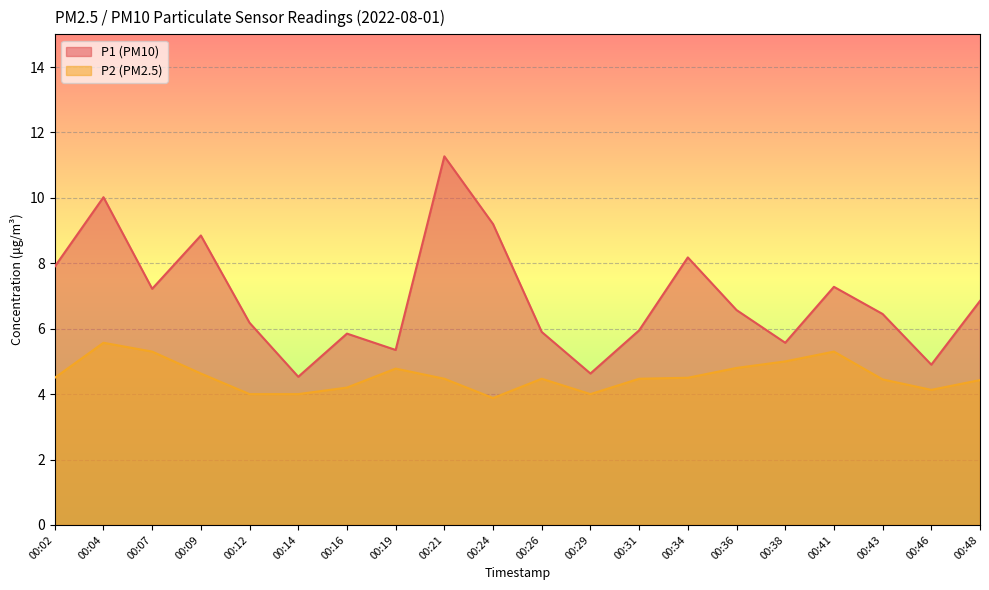

In P2, how many points are higher than both neighbors (excluding endpoints)?

4